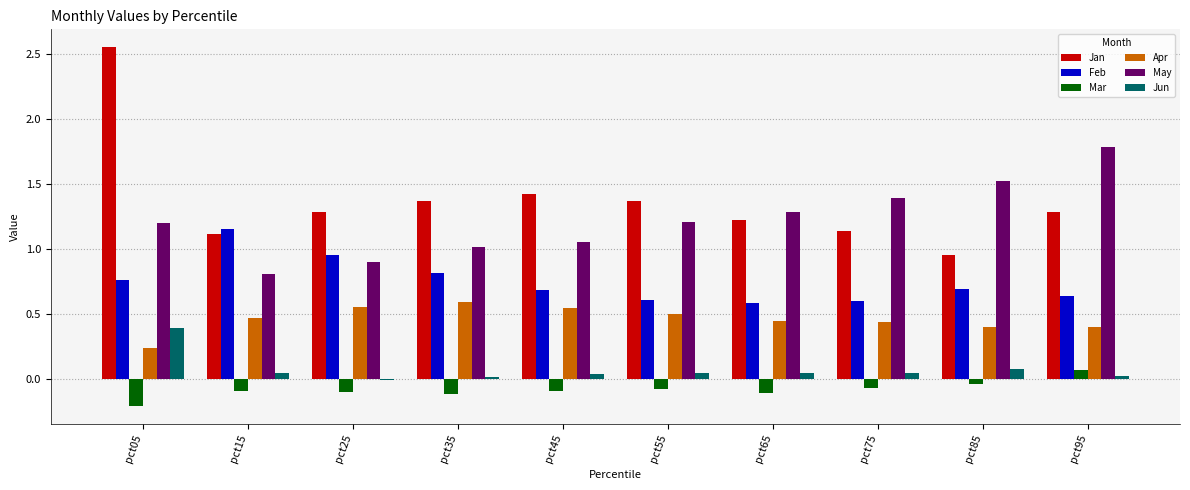

The value of Jan at pct95 is 1.3. True or false?

True